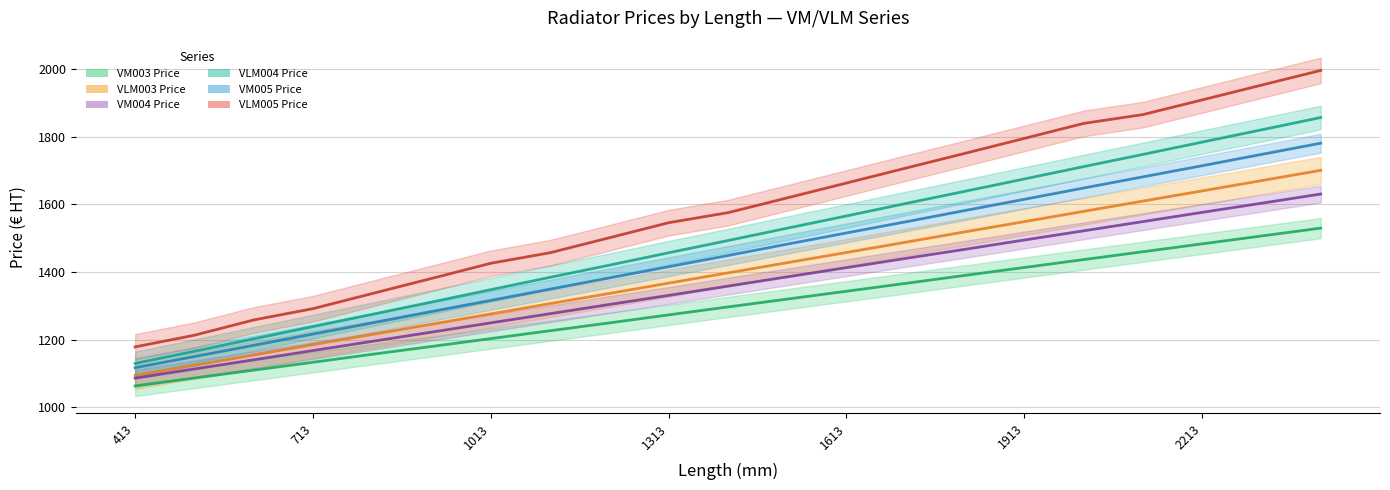

What is the difference between the VM003 Price values at 2013 and 2313?

69.8